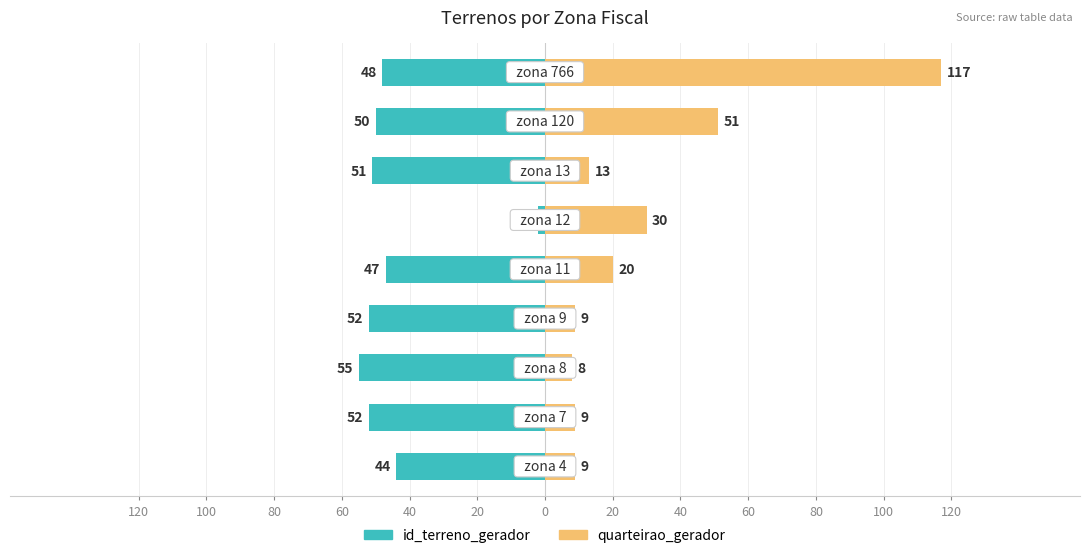

At how many categories does at least one series exceed 17?

4